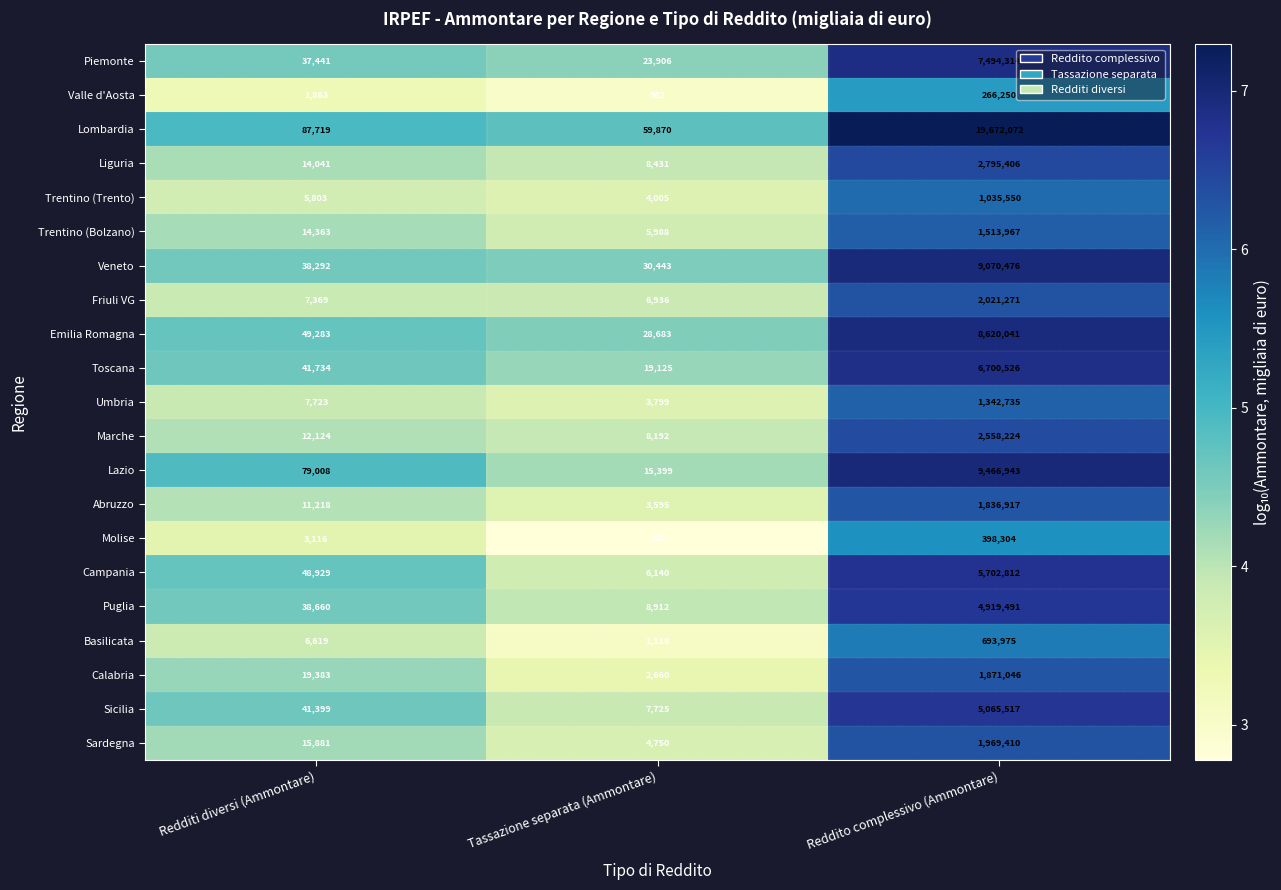

Which series changed the most between Redditi diversi (Ammontare) and Tassazione separata (Ammontare)?

Lazio